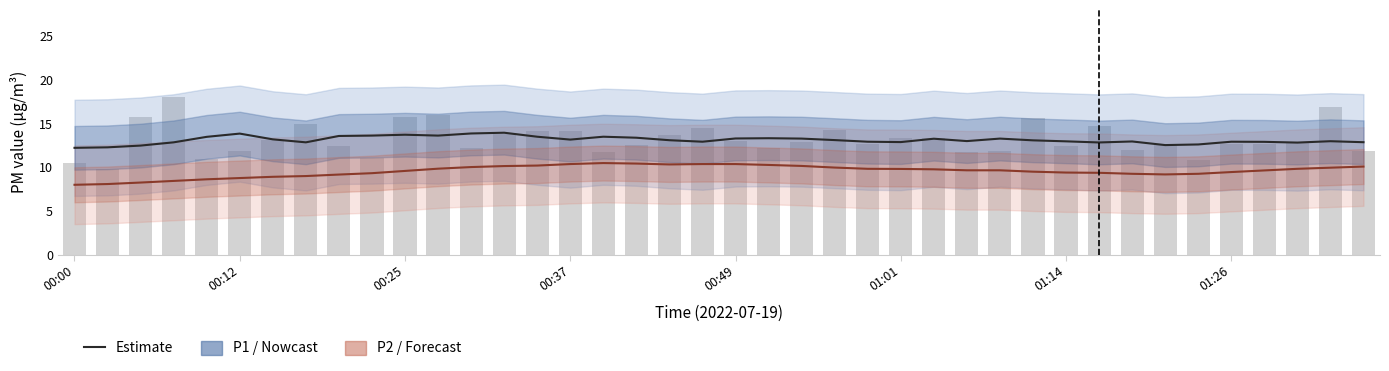

List the series in order of their overall mean, highest first.

P1 (PM10), P2 (PM2.5)